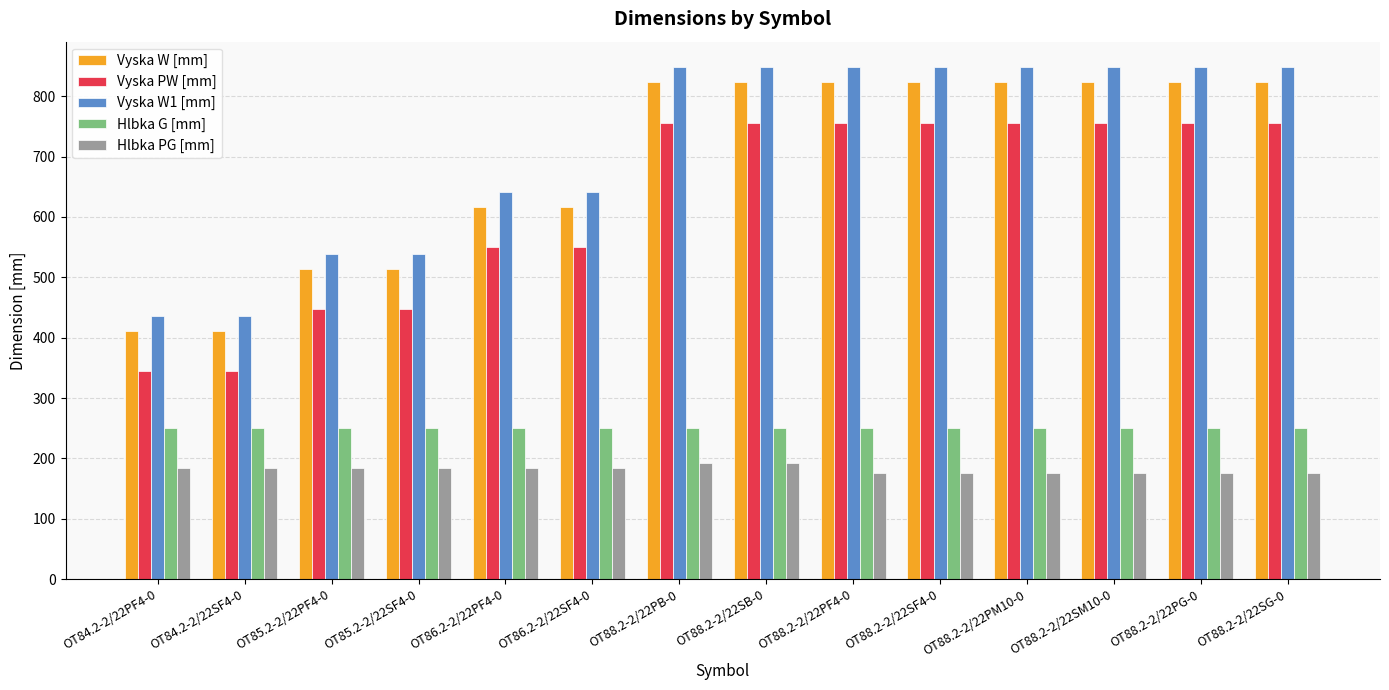

Reading left to right, extract all data points from this chart.

Vyska W [mm]: OT84.2-2/22PF4-0=411	OT84.2-2/22SF4-0=411	OT85.2-2/22PF4-0=514	OT85.2-2/22SF4-0=514	OT86.2-2/22PF4-0=617	OT86.2-2/22SF4-0=617	OT88.2-2/22PB-0=823	OT88.2-2/22SB-0=823	OT88.2-2/22PF4-0=823	OT88.2-2/22SF4-0=823	OT88.2-2/22PM10-0=823	OT88.2-2/22SM10-0=823	OT88.2-2/22PG-0=823	OT88.2-2/22SG-0=823
Vyska PW [mm]: OT84.2-2/22PF4-0=344	OT84.2-2/22SF4-0=344	OT85.2-2/22PF4-0=447	OT85.2-2/22SF4-0=447	OT86.2-2/22PF4-0=550	OT86.2-2/22SF4-0=550	OT88.2-2/22PB-0=756	OT88.2-2/22SB-0=756	OT88.2-2/22PF4-0=756	OT88.2-2/22SF4-0=756	OT88.2-2/22PM10-0=756	OT88.2-2/22SM10-0=756	OT88.2-2/22PG-0=756	OT88.2-2/22SG-0=756
Vyska W1 [mm]: OT84.2-2/22PF4-0=436	OT84.2-2/22SF4-0=436	OT85.2-2/22PF4-0=539	OT85.2-2/22SF4-0=539	OT86.2-2/22PF4-0=642	OT86.2-2/22SF4-0=642	OT88.2-2/22PB-0=848	OT88.2-2/22SB-0=848	OT88.2-2/22PF4-0=848	OT88.2-2/22SF4-0=848	OT88.2-2/22PM10-0=848	OT88.2-2/22SM10-0=848	OT88.2-2/22PG-0=848	OT88.2-2/22SG-0=848
Hlbka G [mm]: OT84.2-2/22PF4-0=250	OT84.2-2/22SF4-0=250	OT85.2-2/22PF4-0=250	OT85.2-2/22SF4-0=250	OT86.2-2/22PF4-0=250	OT86.2-2/22SF4-0=250	OT88.2-2/22PB-0=250	OT88.2-2/22SB-0=250	OT88.2-2/22PF4-0=250	OT88.2-2/22SF4-0=250	OT88.2-2/22PM10-0=250	OT88.2-2/22SM10-0=250	OT88.2-2/22PG-0=250	OT88.2-2/22SG-0=250
Hlbka PG [mm]: OT84.2-2/22PF4-0=184	OT84.2-2/22SF4-0=184	OT85.2-2/22PF4-0=184	OT85.2-2/22SF4-0=184	OT86.2-2/22PF4-0=184	OT86.2-2/22SF4-0=184	OT88.2-2/22PB-0=193	OT88.2-2/22SB-0=193	OT88.2-2/22PF4-0=176	OT88.2-2/22SF4-0=176	OT88.2-2/22PM10-0=176	OT88.2-2/22SM10-0=176	OT88.2-2/22PG-0=176	OT88.2-2/22SG-0=176